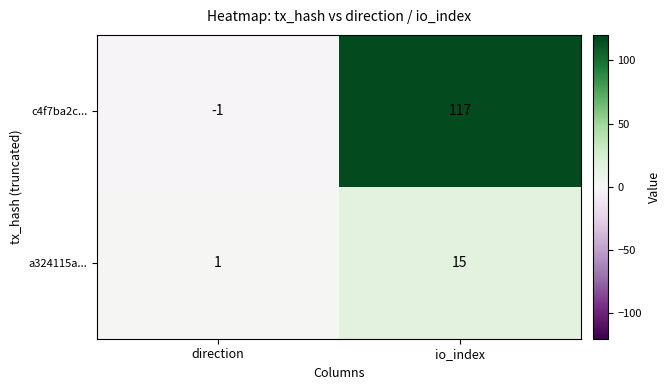

At which label does a324115a... reach its peak?

io_index